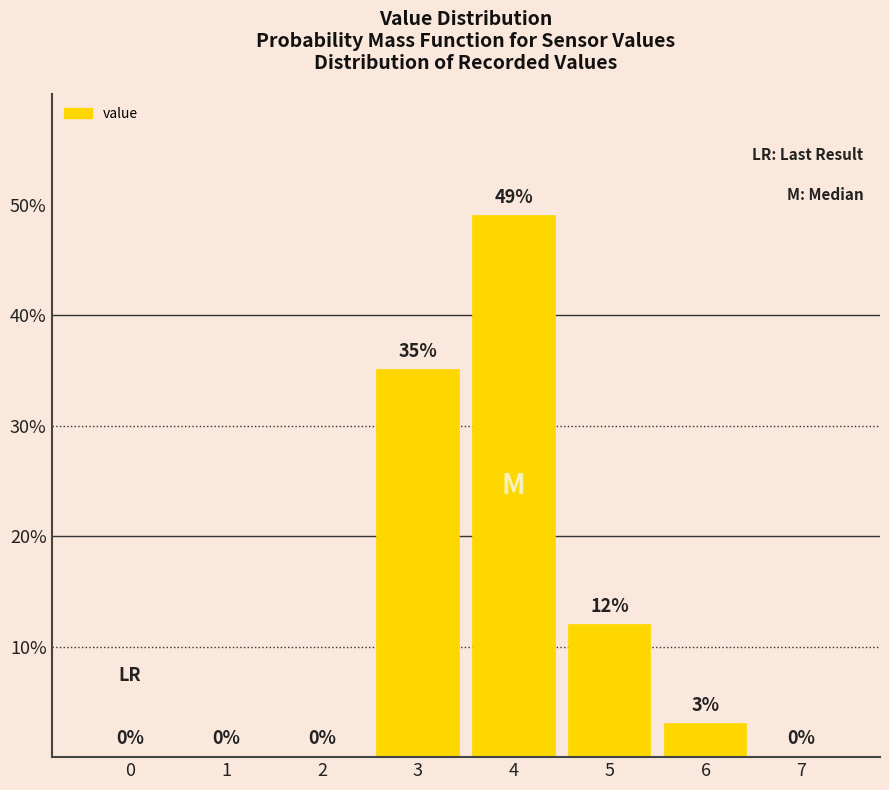

Reading left to right, extract all data points from this chart.

0=0	1=0	2=0	3=35	4=49	5=12	6=3	7=0